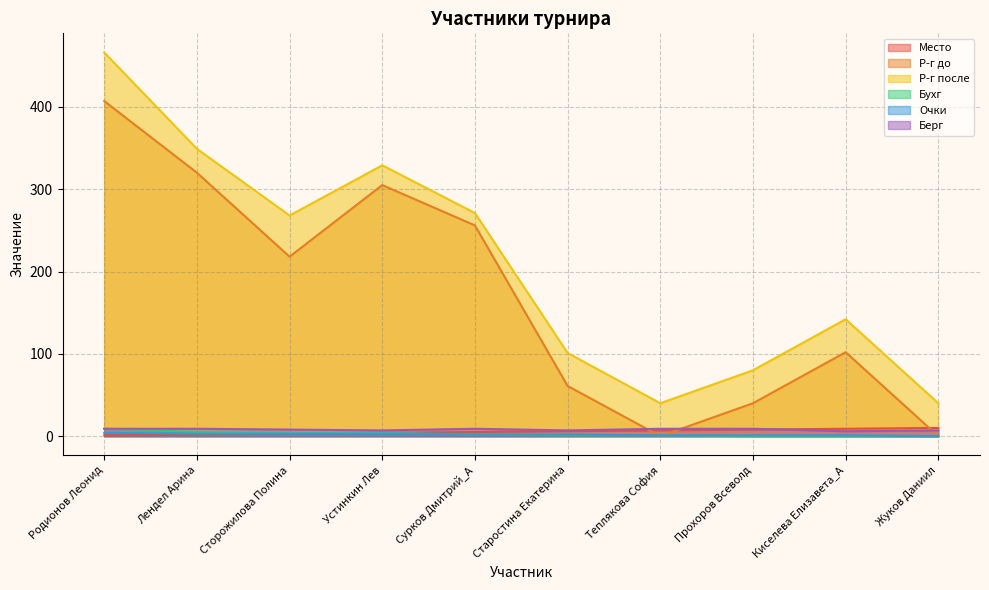

Count the Бухг values in the range 0 to 4.

8